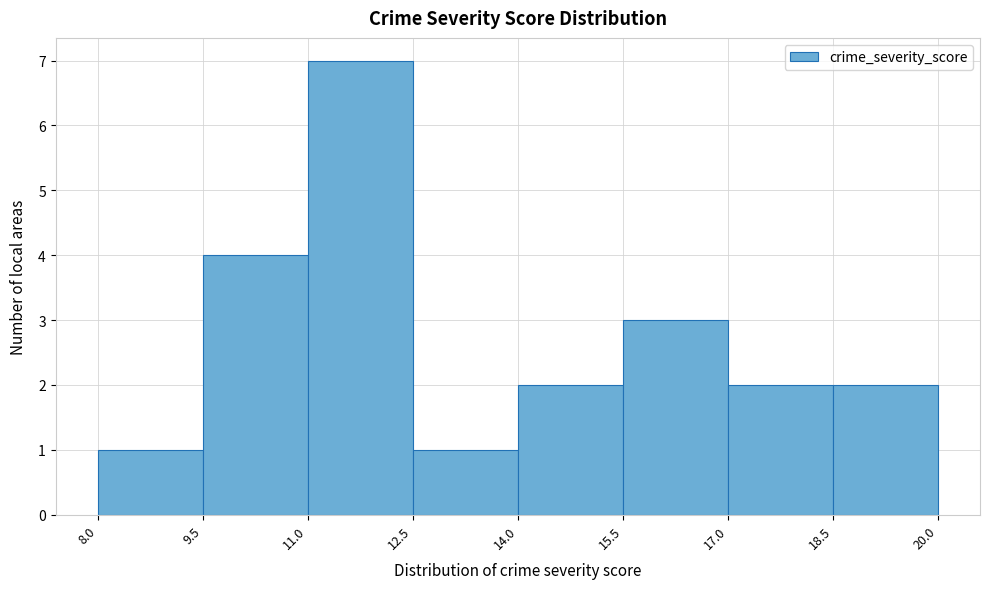

Reading left to right, transcribe this chart: for each bar, give the range it covers on the x-axis and its height. The values are not printed on the chart, so give them approximately, as read against the axis.

8.0 to 9.5: 1
9.5 to 11.0: 4
11.0 to 12.5: 7
12.5 to 14.0: 1
14.0 to 15.5: 2
15.5 to 17.0: 3
17.0 to 18.5: 2
18.5 to 20.0: 2